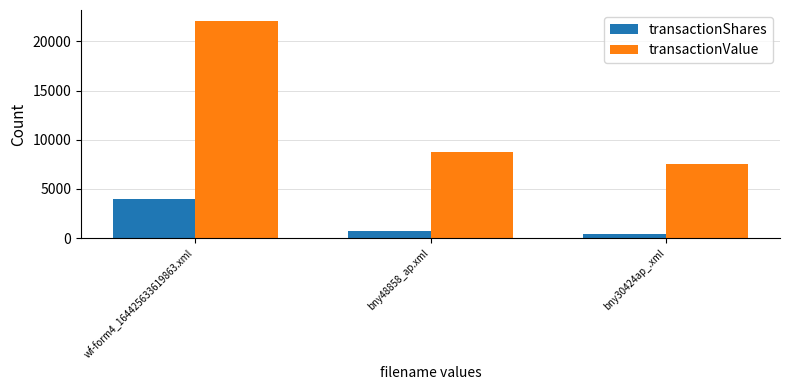

The value of transactionValue at bny48858_ap.xml is 12902. True or false?

False